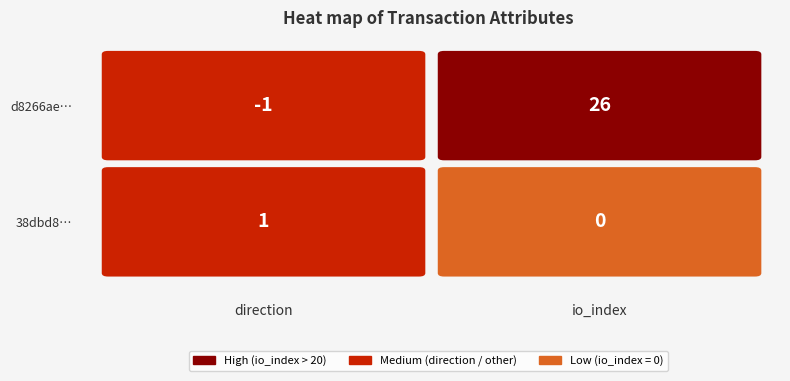

Between 0 and 1, which series saw the biggest shift?

d8266ae8a52601b18fdff307e5e7328efb585a0